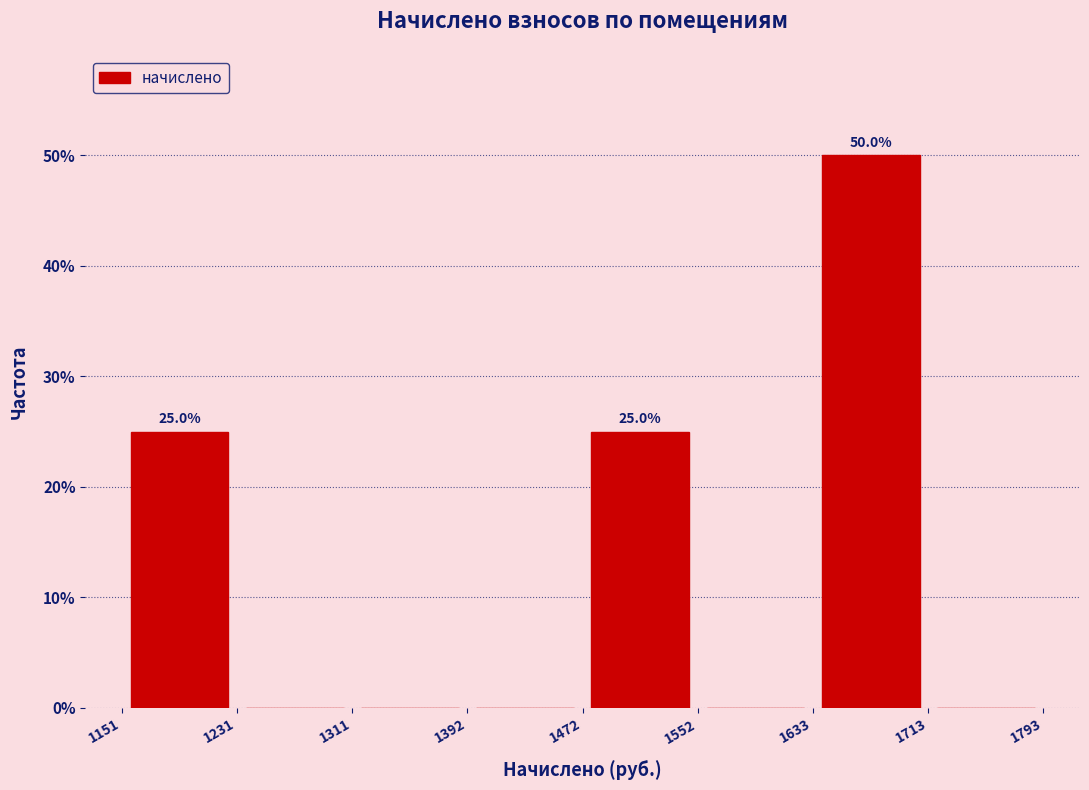

Over which range of the x-axis is the bar tallest?

1633 to 1713